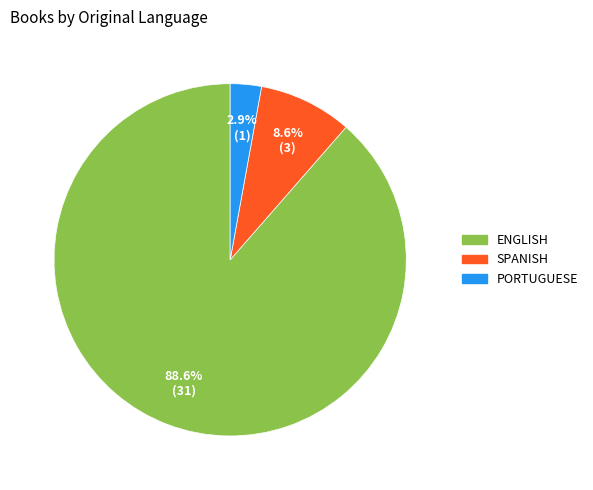

To the nearest percent, what is the difference between the largest and smallest slice percentages?

86%